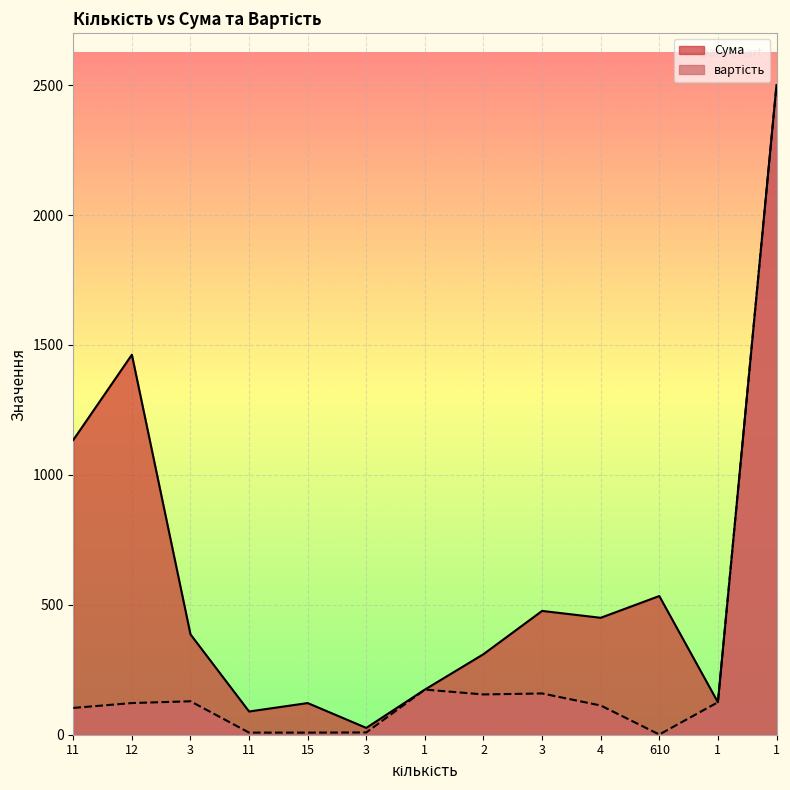

Reading right to left, extract all data points from this chart.

Сума: 1=2500.0	1=125.0	610=533.8	4=450.0	3=476.5	2=310.0	1=173.8	3=26.2	15=121.9	11=89.4	3=386.2	12=1462.5	11=1134.4
вартість: 1=2500.0	1=125.0	610=0.9	4=112.5	3=158.8	2=155.0	1=173.8	3=8.8	15=8.1	11=8.1	3=128.8	12=121.9	11=103.1